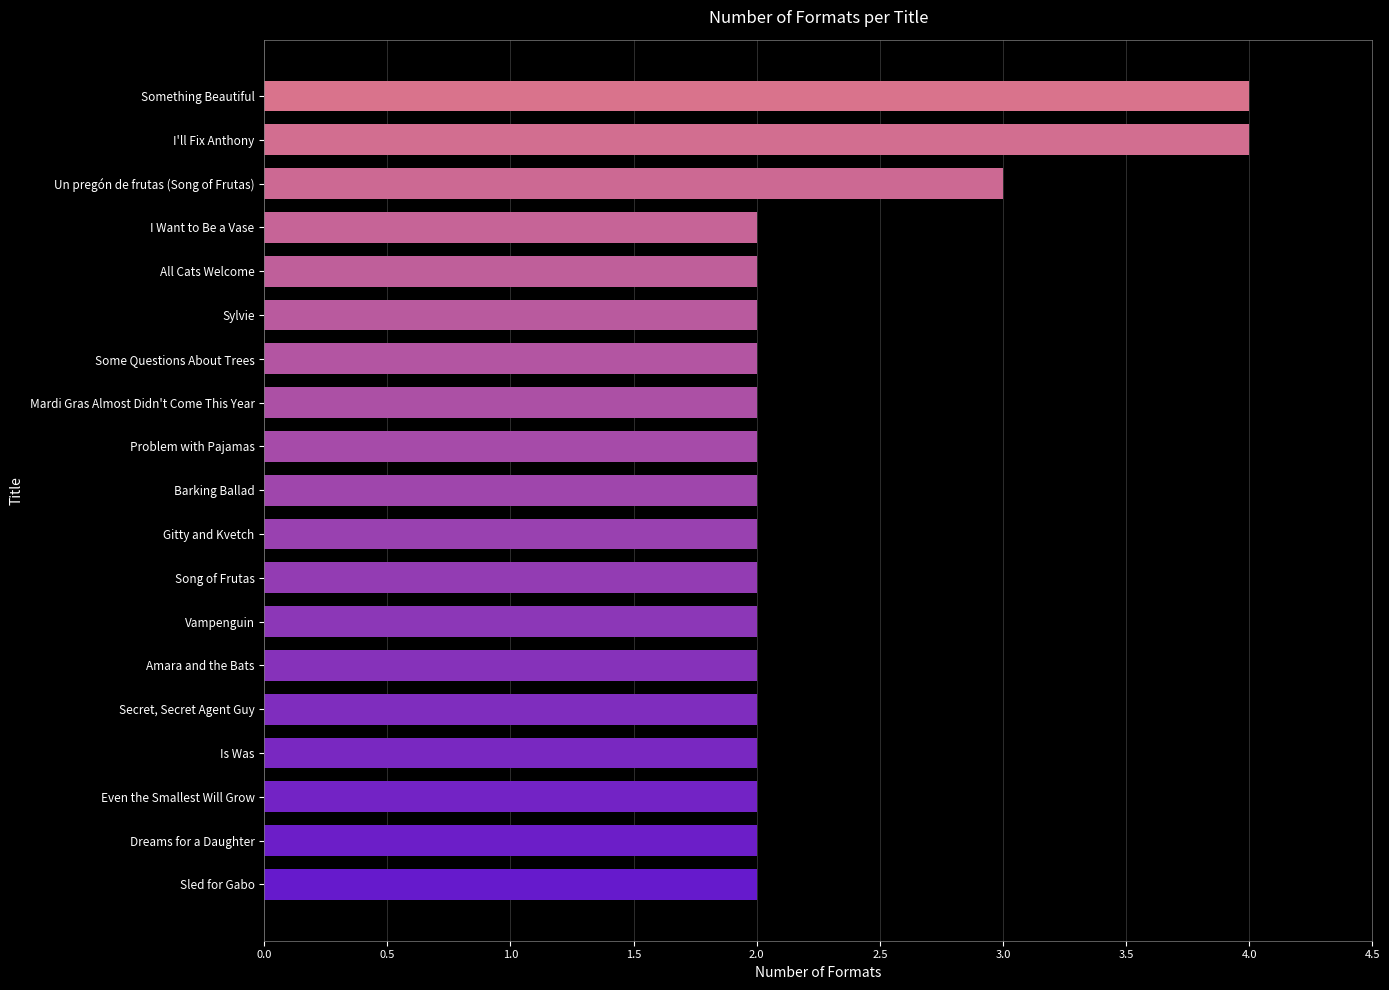

What is the maximum value shown in the chart?

4